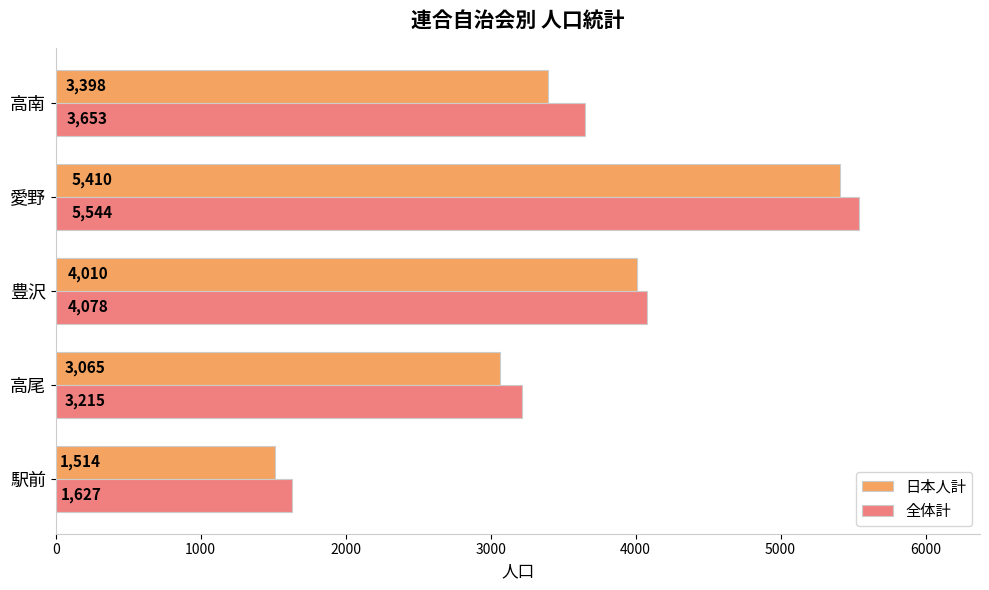

At which category is the sum across all series the highest?

愛野